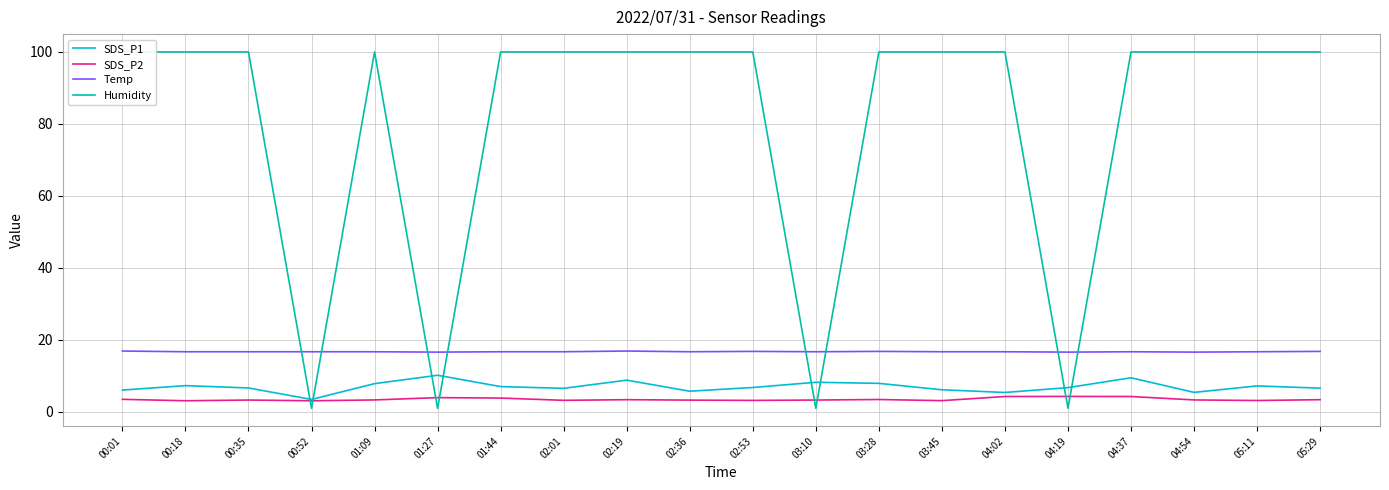

How many data points in Humidity are above 99?

16